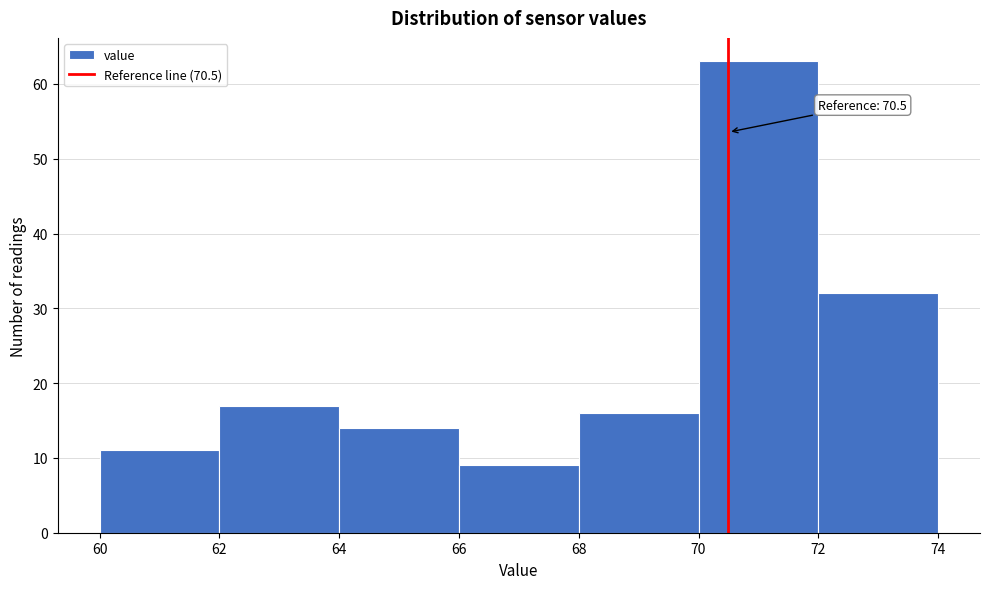

Which range on the x-axis has the tallest bar?

70 to 72